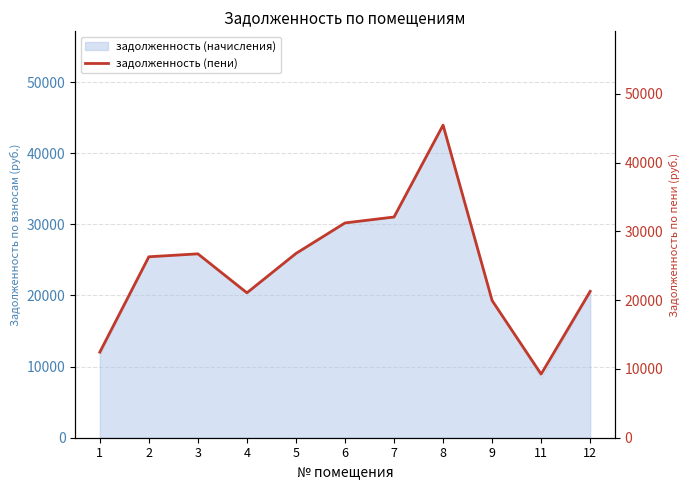

What is the change in value from 4 to 6?

+10162.0